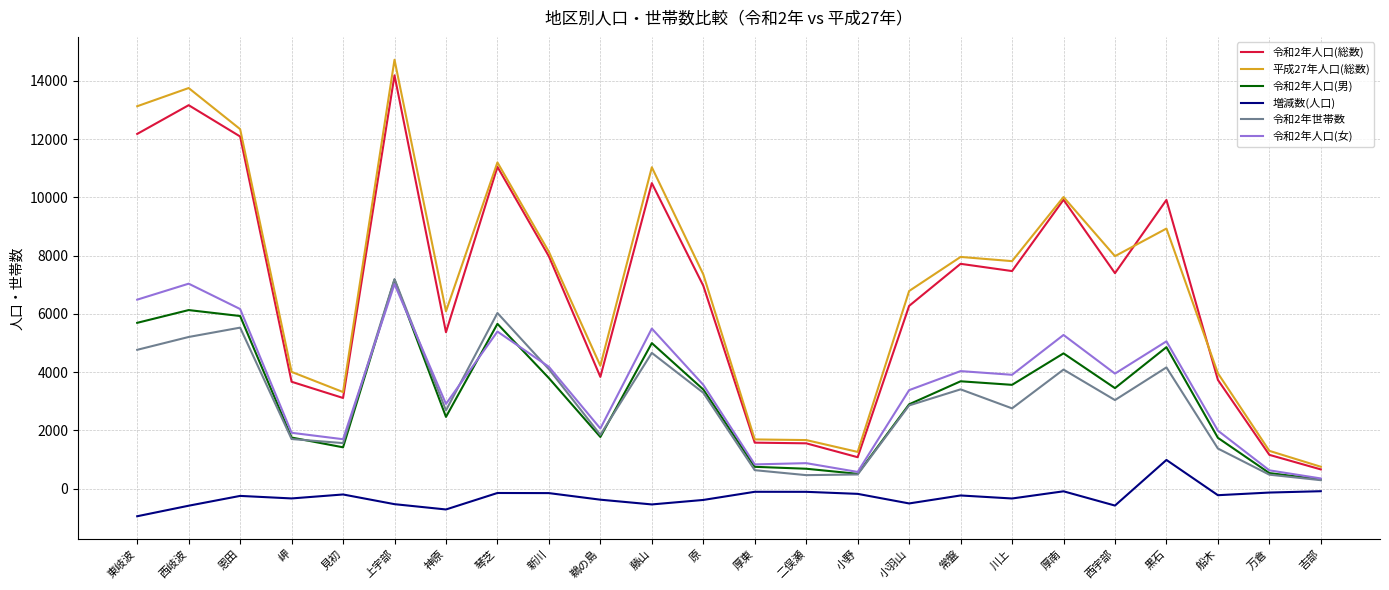

Is the value of 平成27年人口(総数) at 西岐波 greater than the value of 令和2年世帯数 at 川上?

Yes